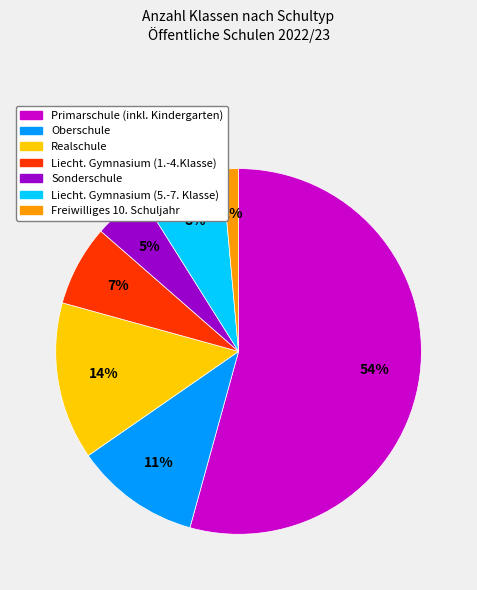

Does Liecht. Gymnasium (1.-4.Klasse) represent more than half of the total?

No